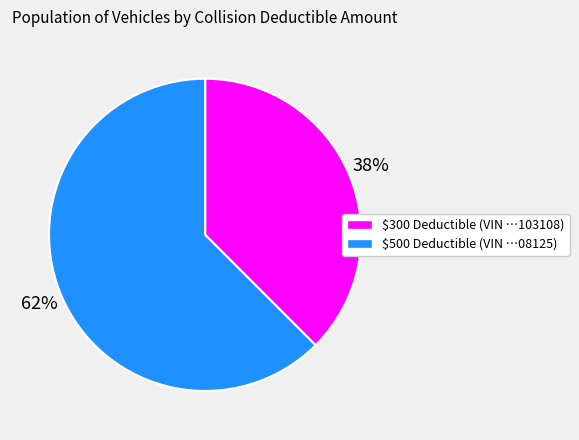

To the nearest percent, what is the average slice percentage?

50%